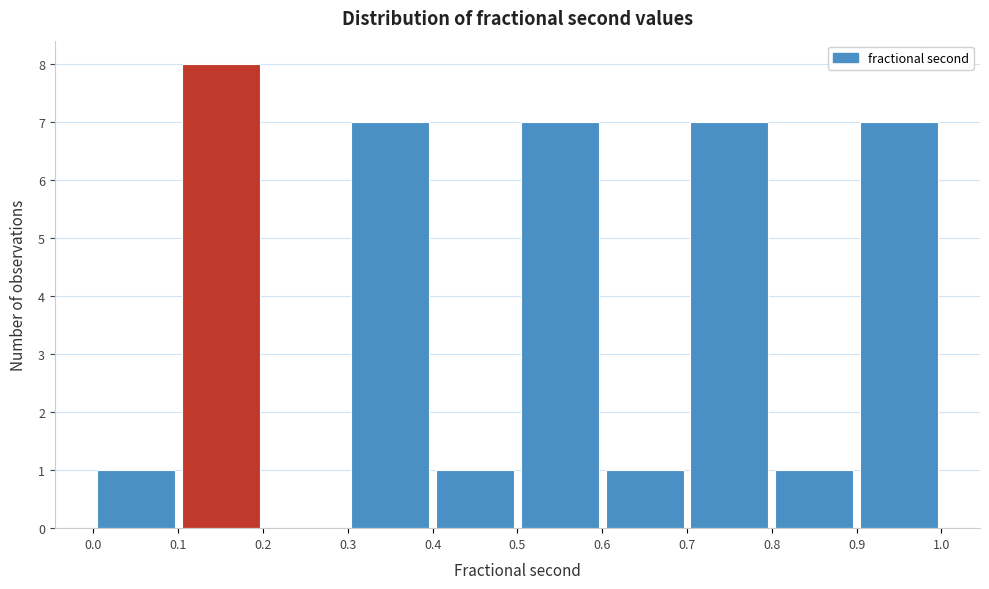

Which range on the x-axis has the tallest bar?

0.1 to 0.2